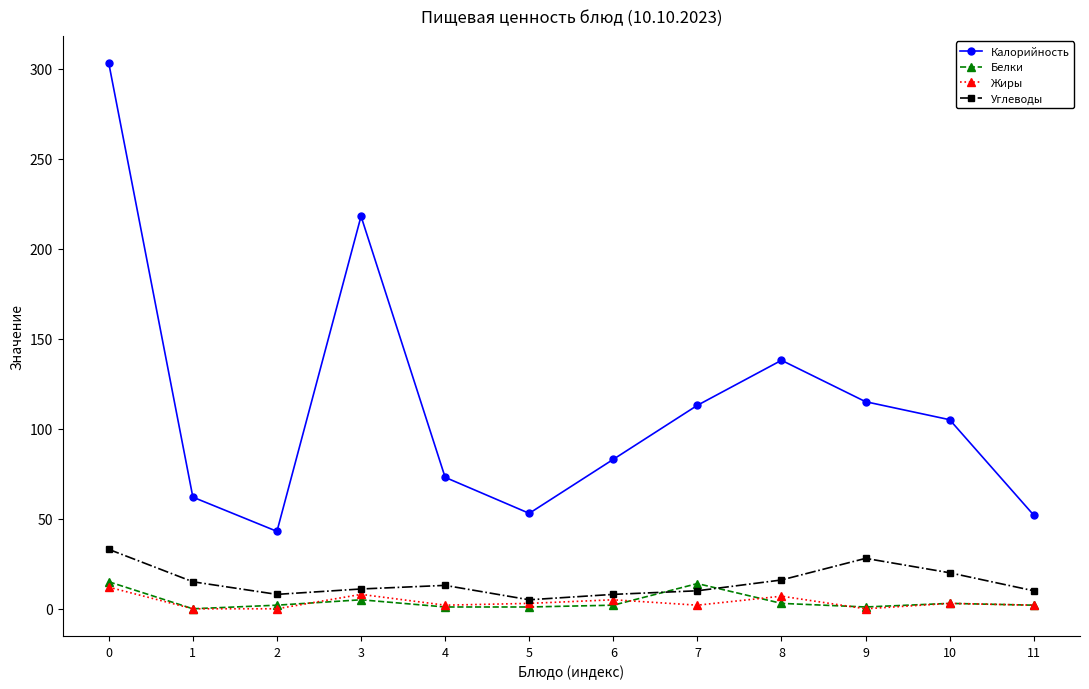

True or false: Белки has more than 0 interior local peaks.

True